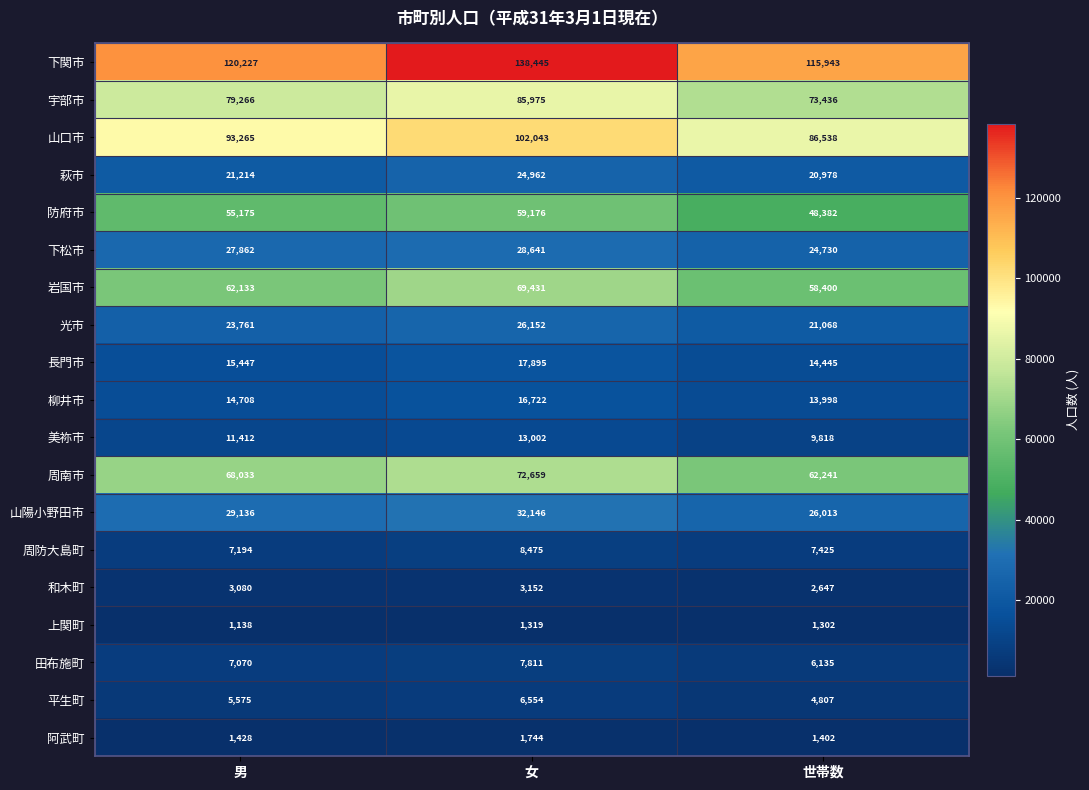

True or false: 上関町 has a value of 1705 at 男.

False